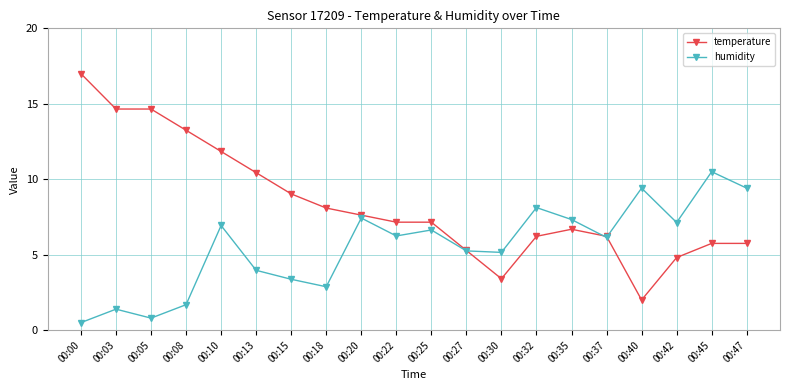

Which label corresponds to the smallest value in the chart?

00:00